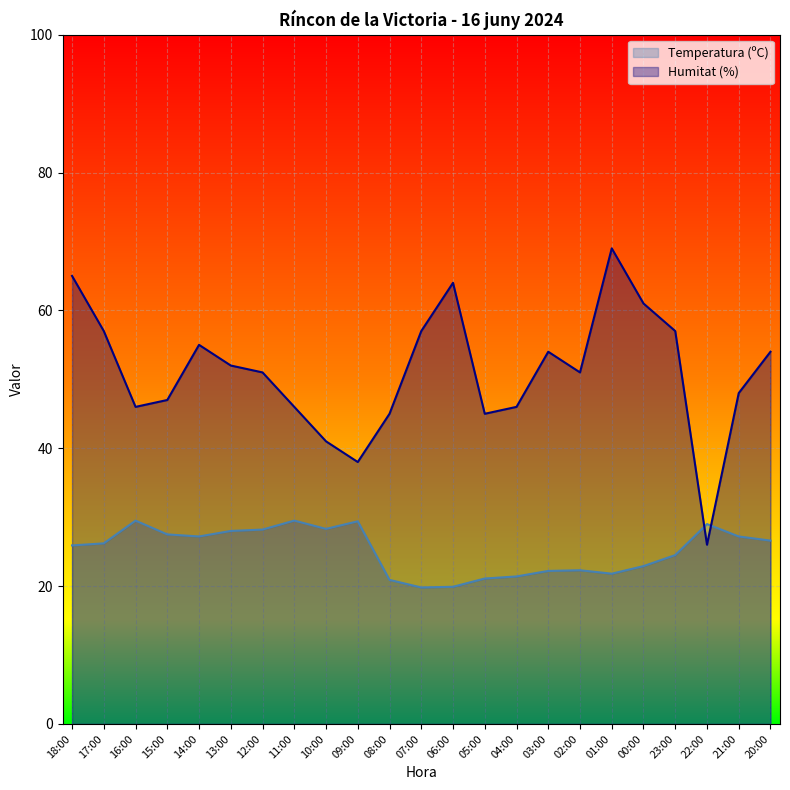

What is the label of the 13th point from the right?

08:00